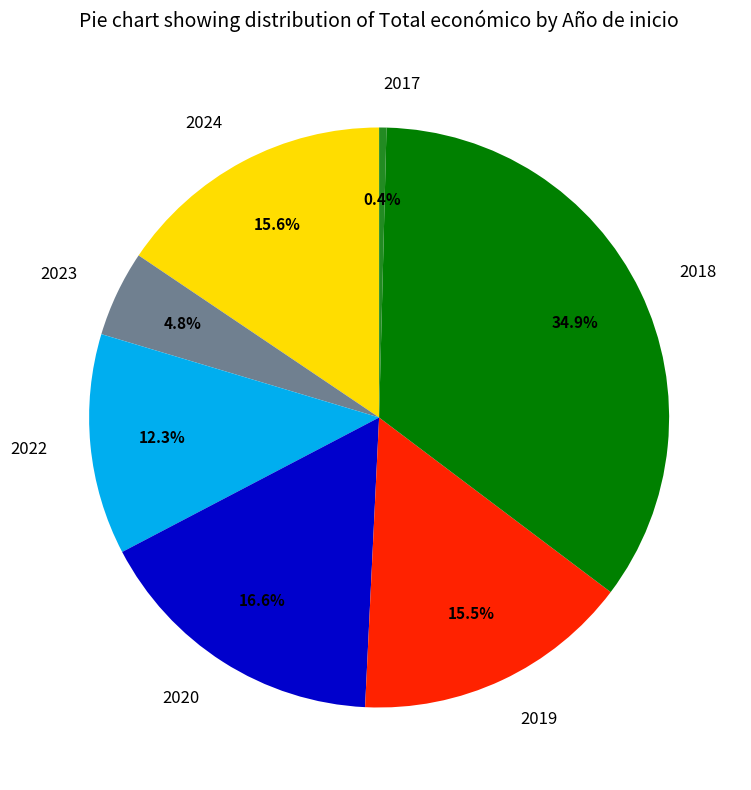

What portion of the pie excludes 2024?

84.4%